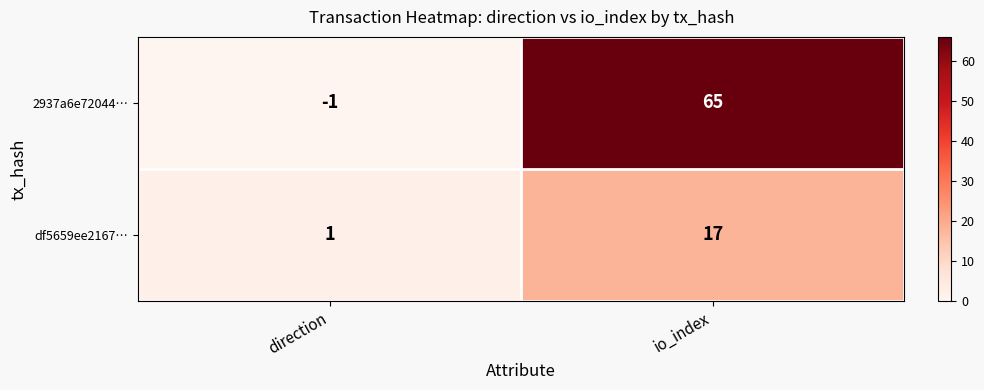

At how many categories does at least one series exceed 3?

1